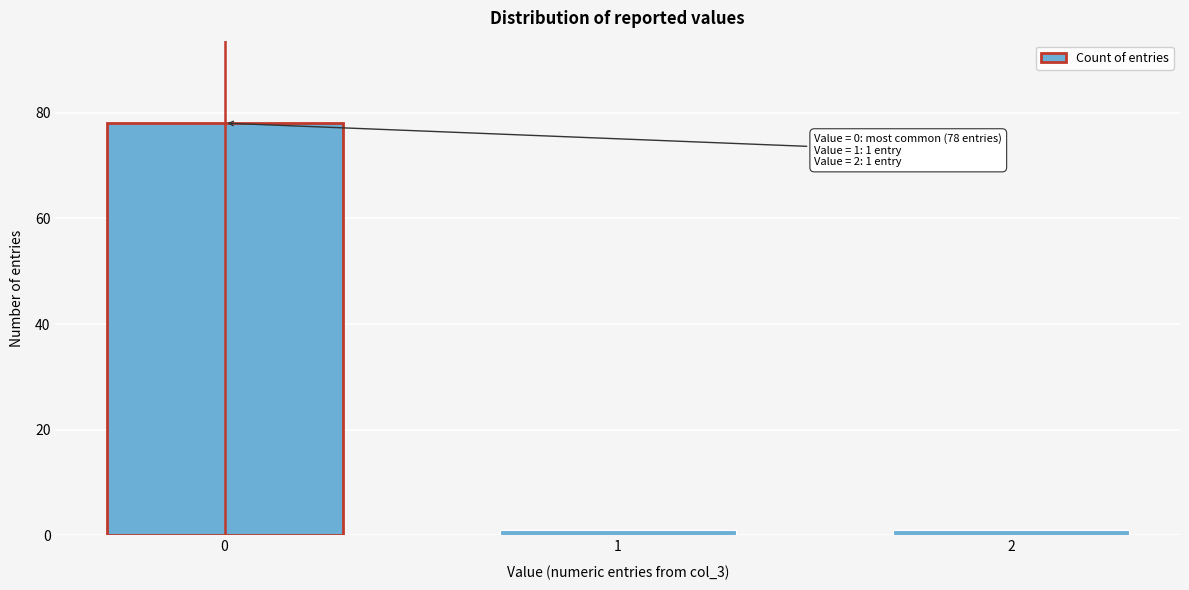

Reading left to right, extract all data points from this chart.

78	1	1